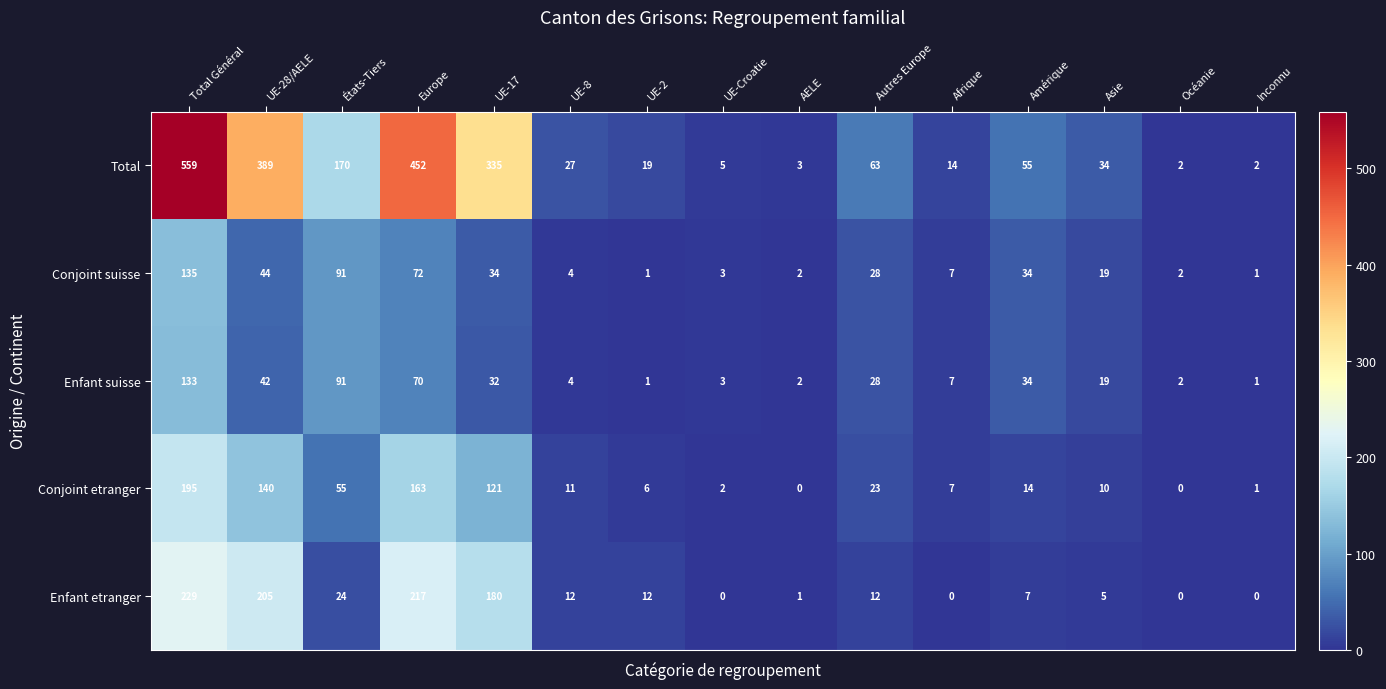

What is the difference between the highest and lowest values at UE-Croatie?

5